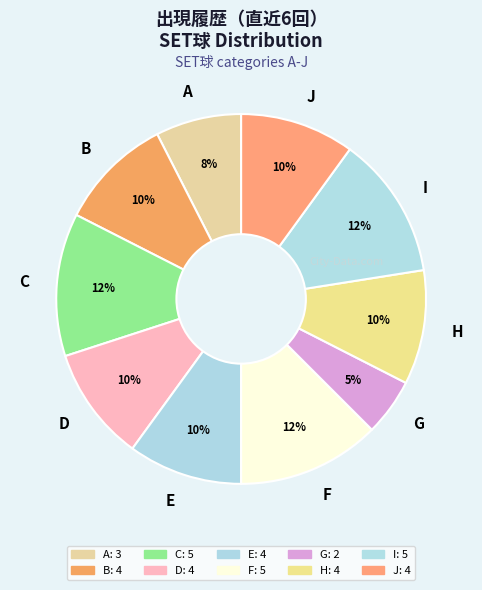

To the nearest percent, what is the average slice percentage?

10%